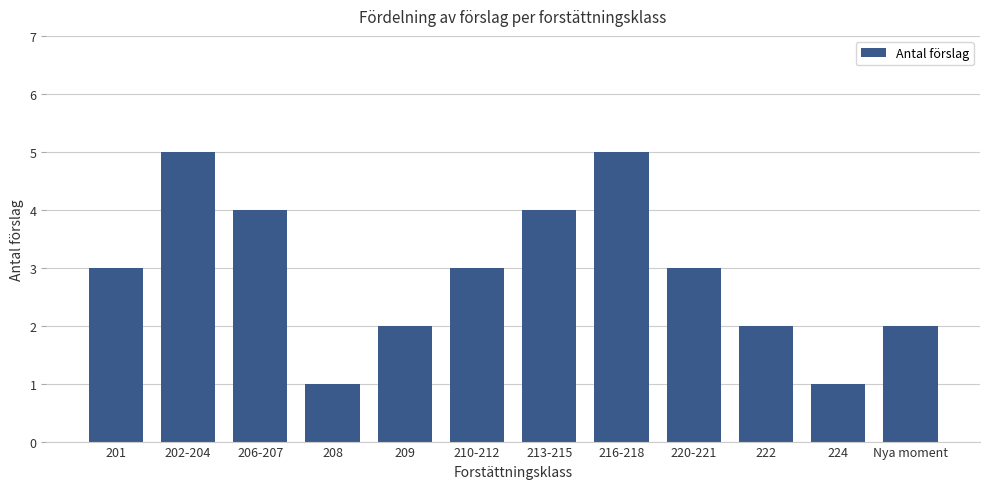

What is the minimum value shown in the chart?

1